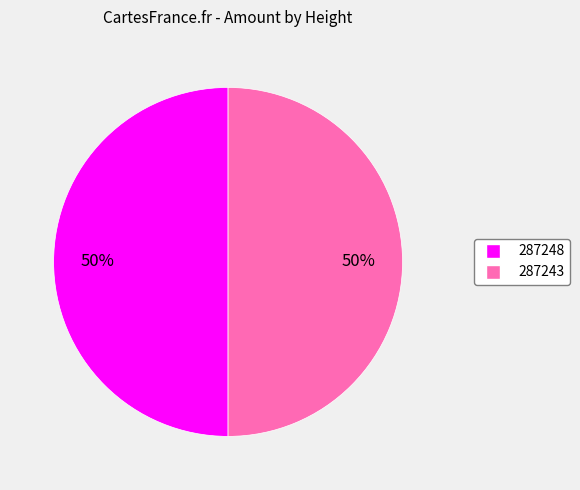

What percentage is the 287248 slice, to the nearest percent?

50%